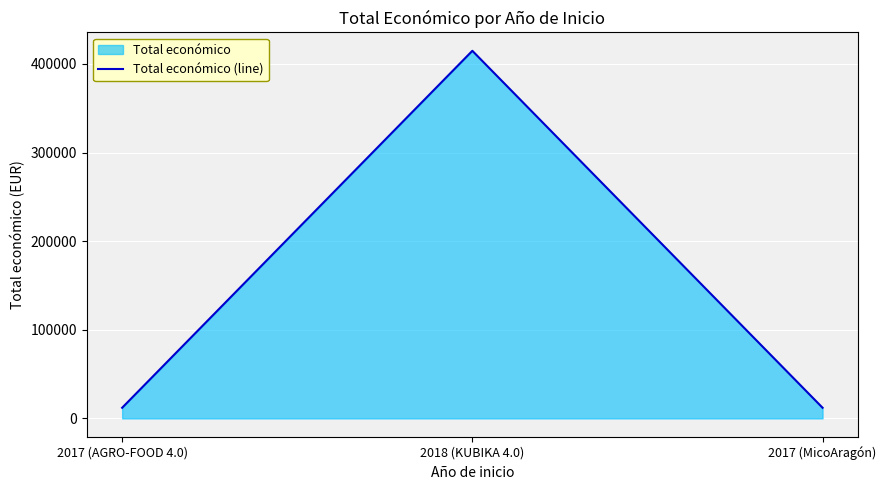

Reading right to left, transcribe all the data shown in this chart.

12000	414788	12000